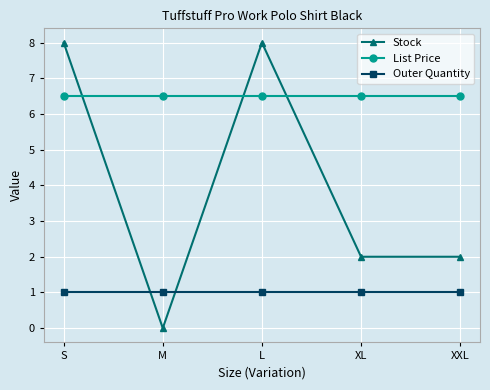

What is the difference between the Stock values at L and XXL?

6.0